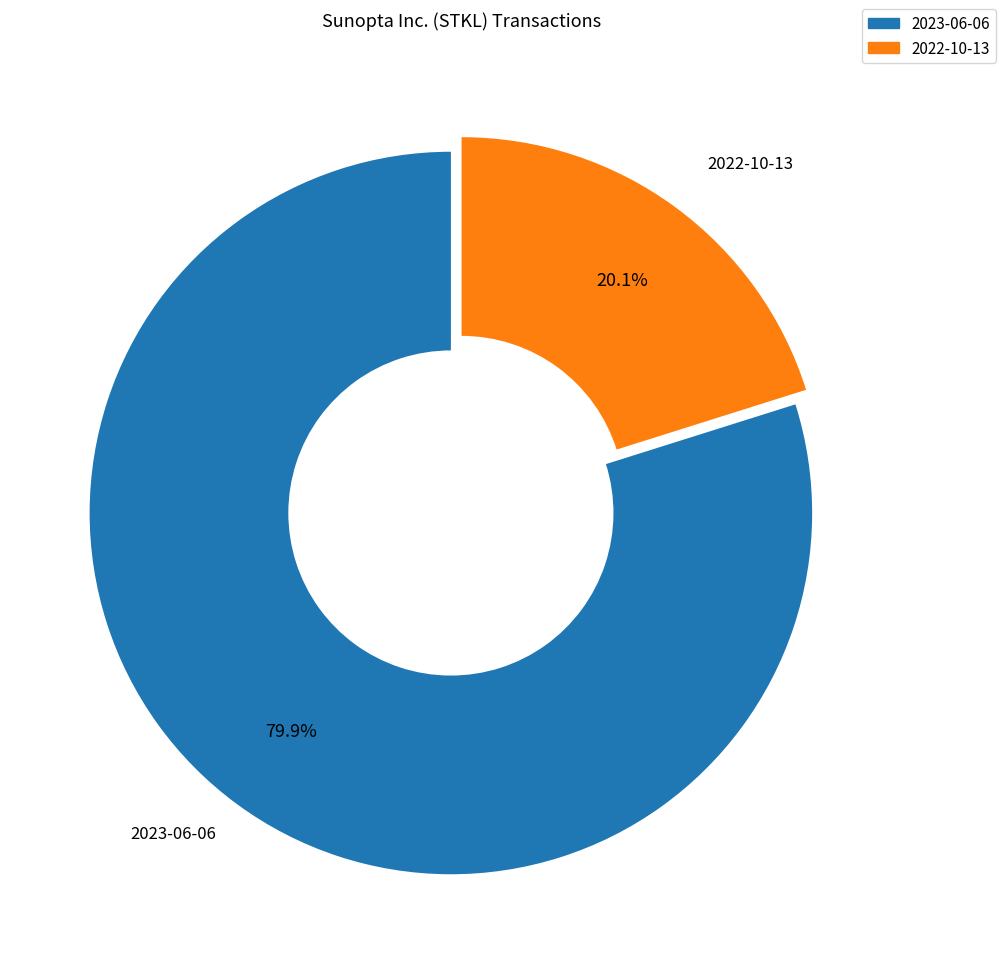

Which category has the smallest portion of the pie?

2022-10-13